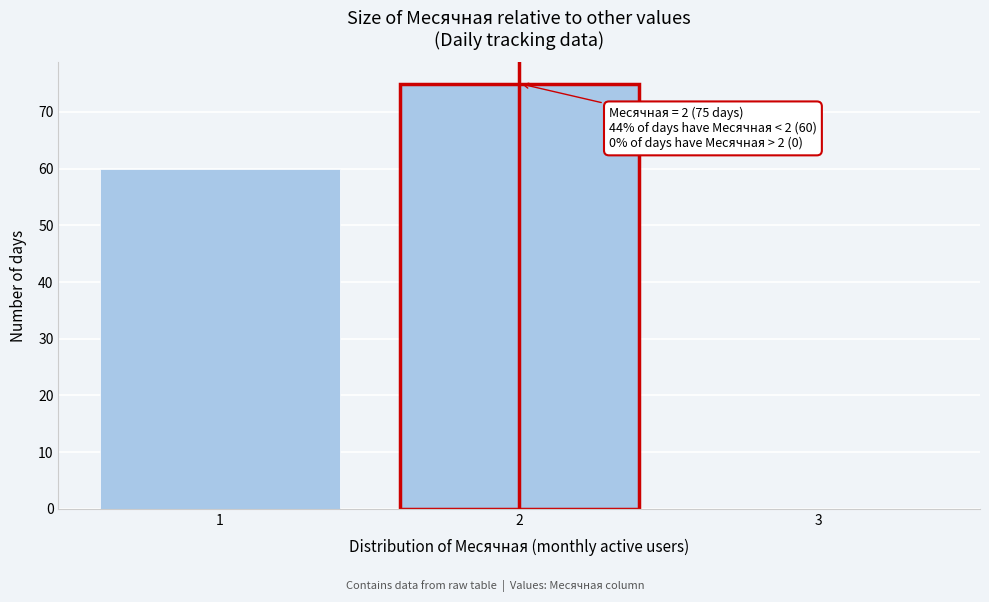

Reading left to right, transcribe all the data shown in this chart.

1=60	2=75	3=0